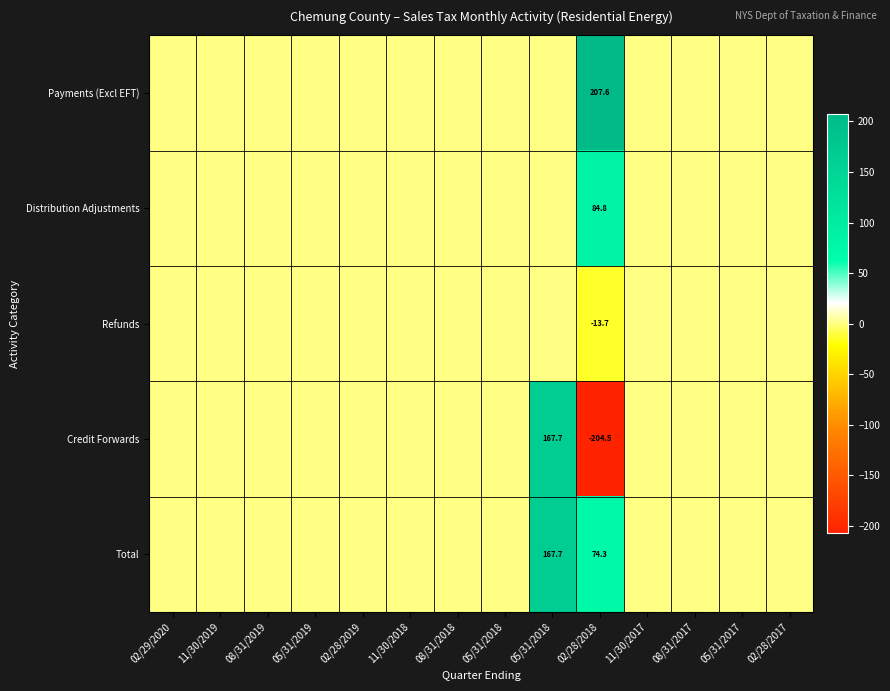

Which series has the largest range (max minus min)?

Credit Forwards